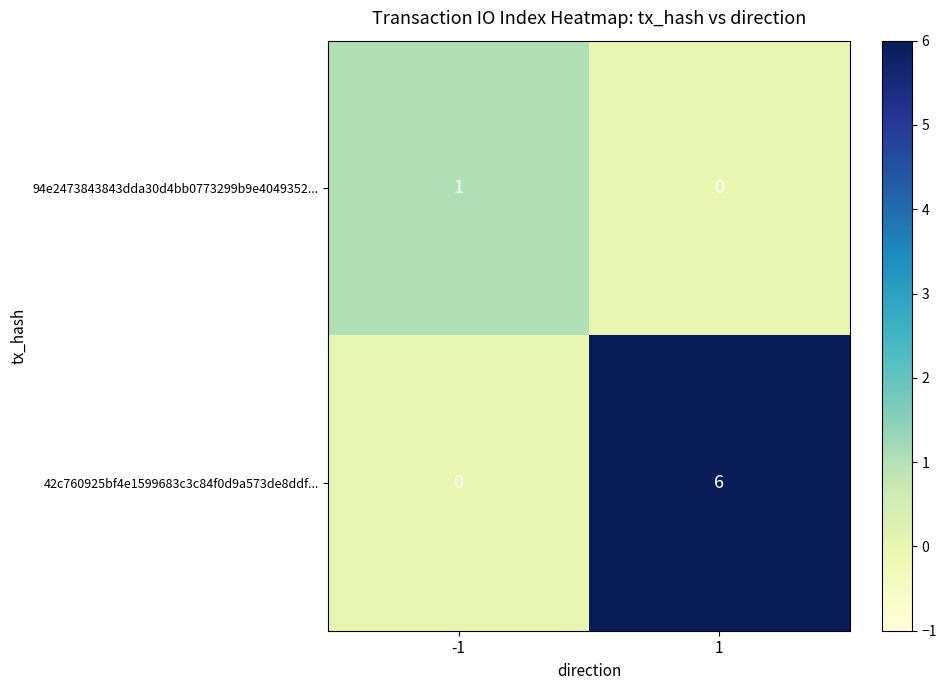

Which series has the largest total across all categories?

42c760925bf4e1599683c3c84f0d9a573de8ddf...